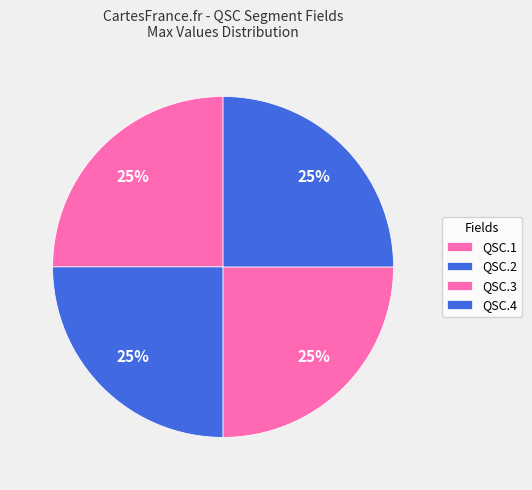

Count the number of slices in the pie.

4